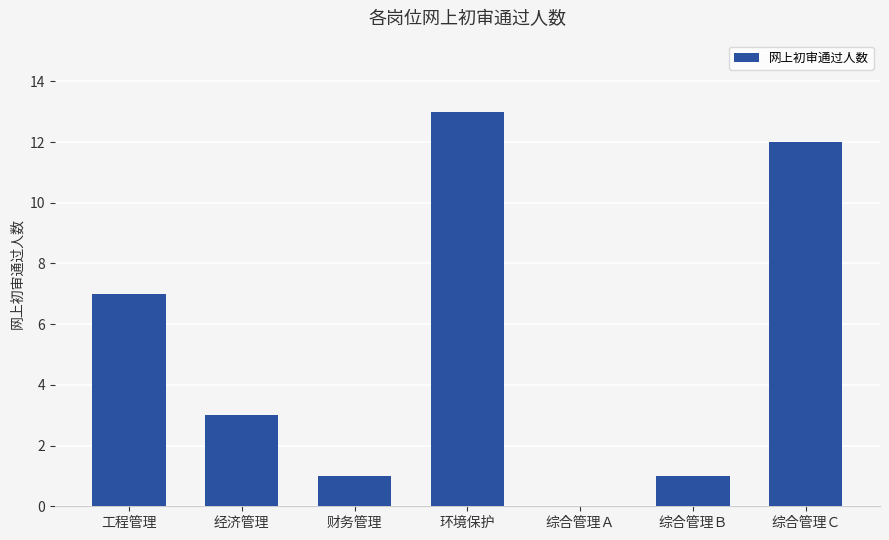

Which category has the highest value across all series?

环境保护